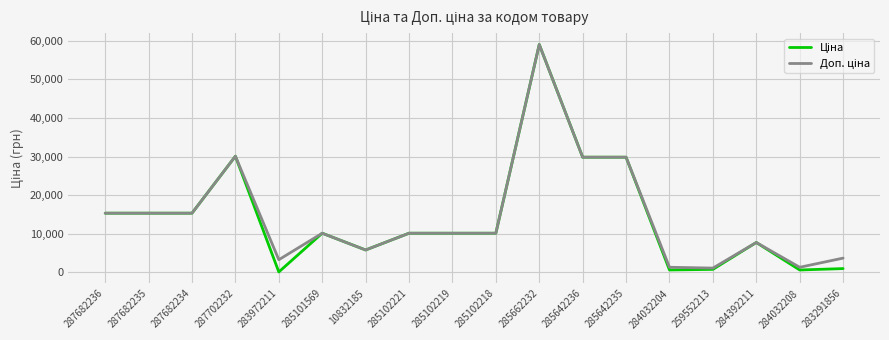

Which label corresponds to the largest value in the chart?

285662232